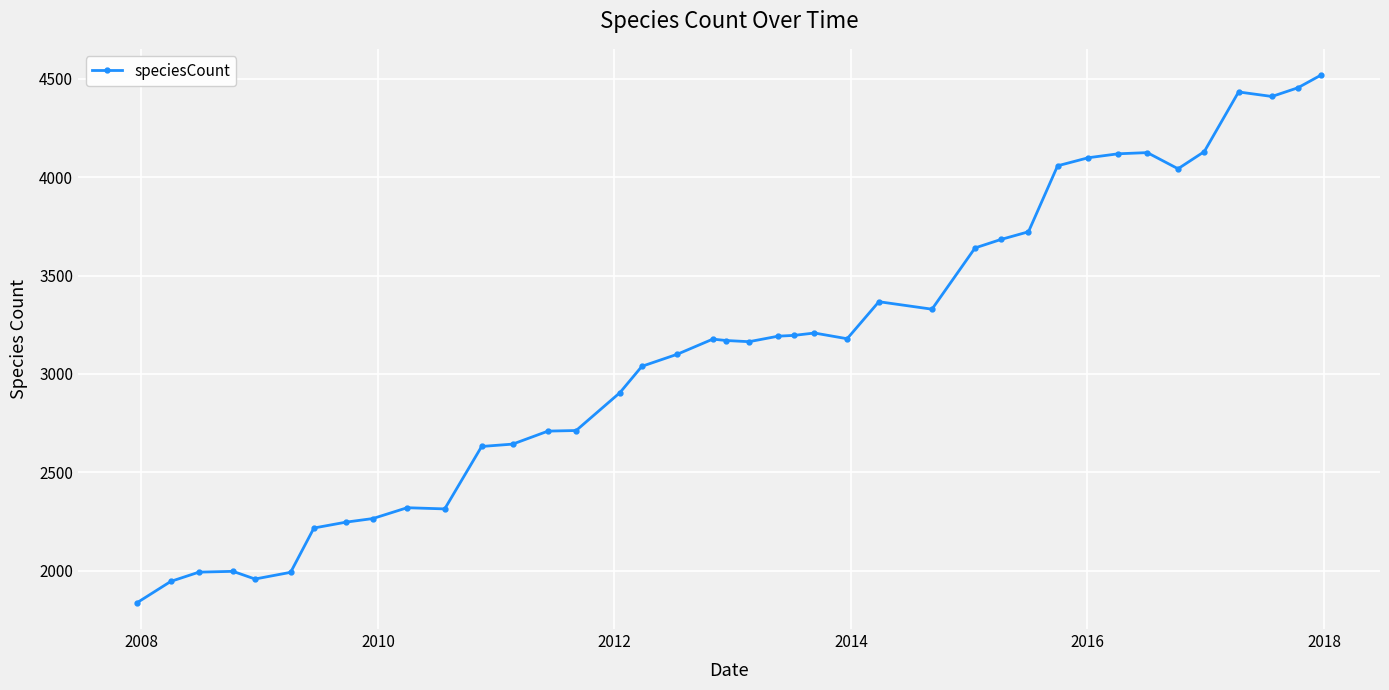

What is the maximum value shown in the chart?

4517